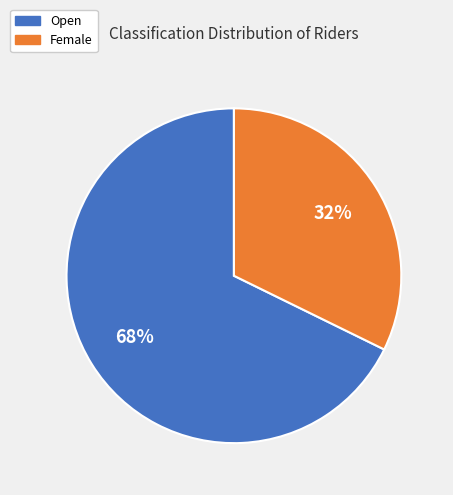

The Female slice represents 32% of the pie. True or false?

True